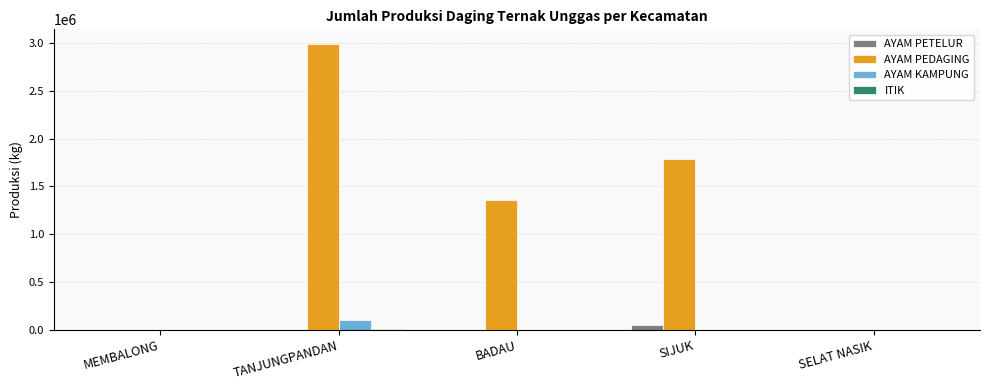

Between MEMBALONG and BADAU, which series saw the biggest shift?

AYAM PEDAGING